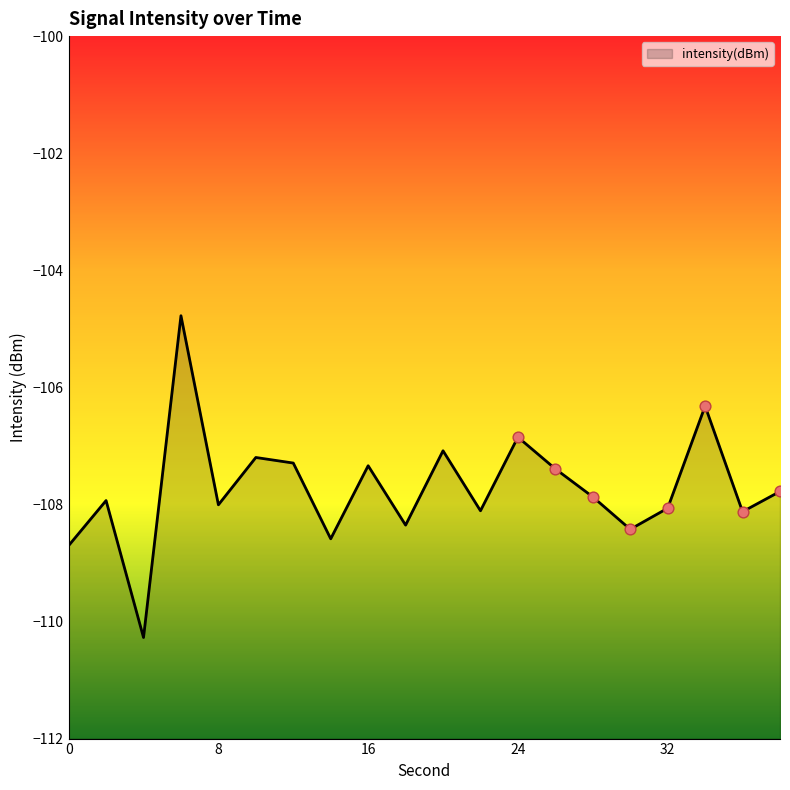

What is the change in value from 6 to 12?

-2.5